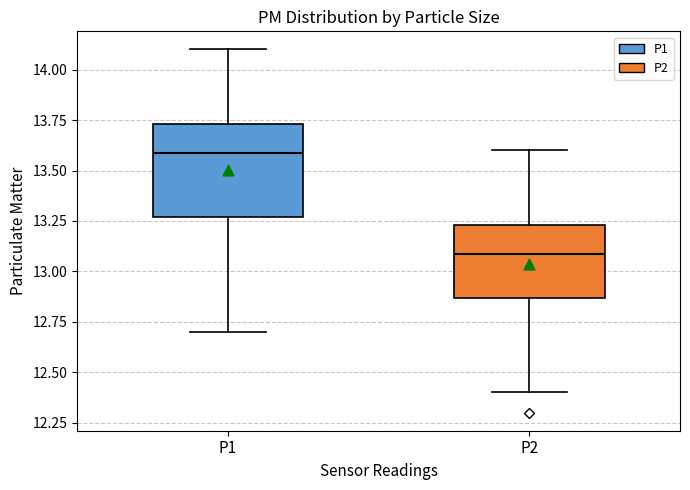

Reading left to right, read every box against the y-axis: the position of its median line, the range the box covers, and the ends of its whiskers. The values are not printed on the chart, so give them approximately, as read against the axis.

P1: median 13.60, box 13.25 to 13.75, whiskers 12.70 to 14.10
P2: median 13.10, box 12.85 to 13.25, whiskers 12.40 to 13.60